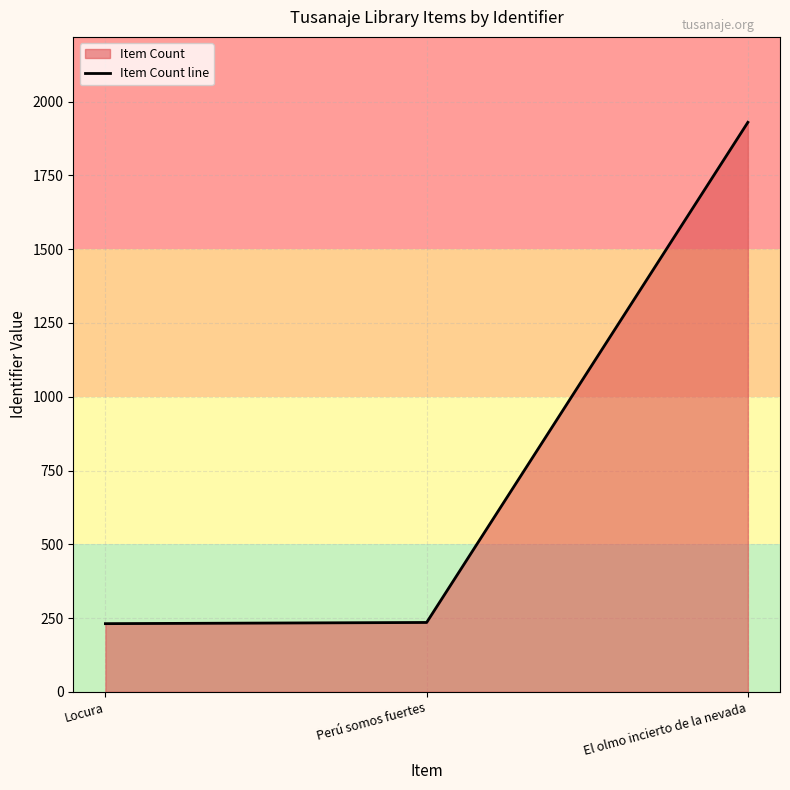

Reading left to right, extract all data points from this chart.

231	235	1930